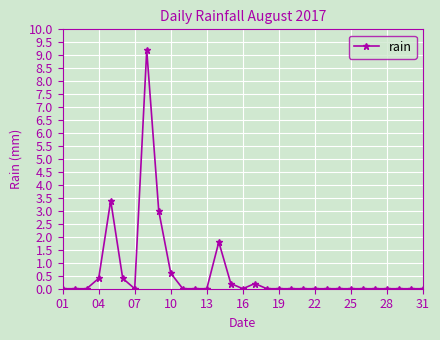

What is the value of the 17th point from the left?

0.2